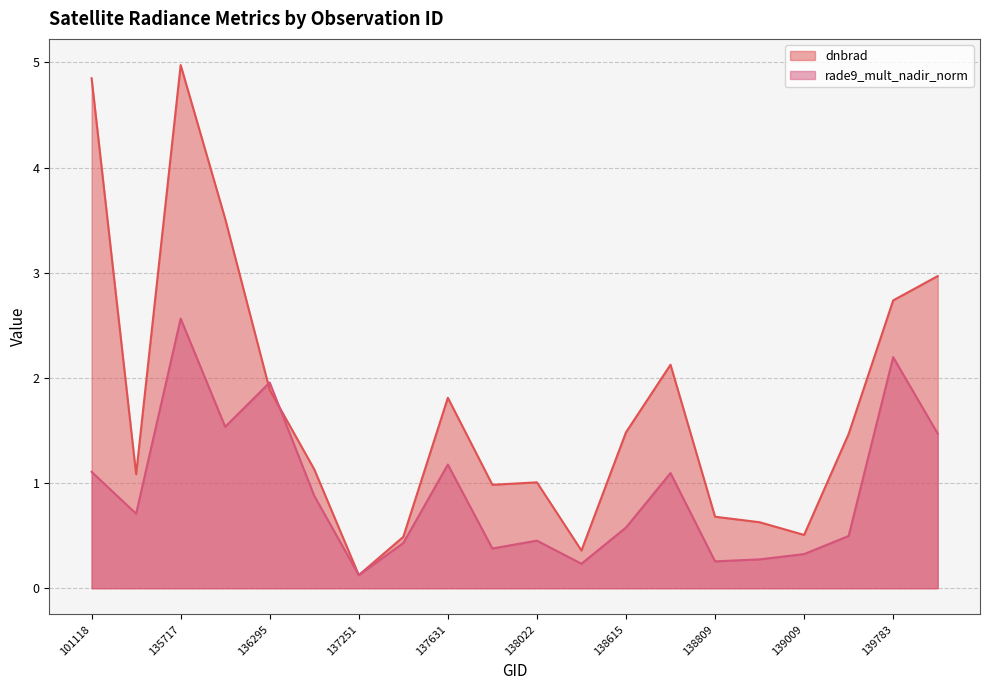

What is the lowest value of the dnbrad series?

0.1